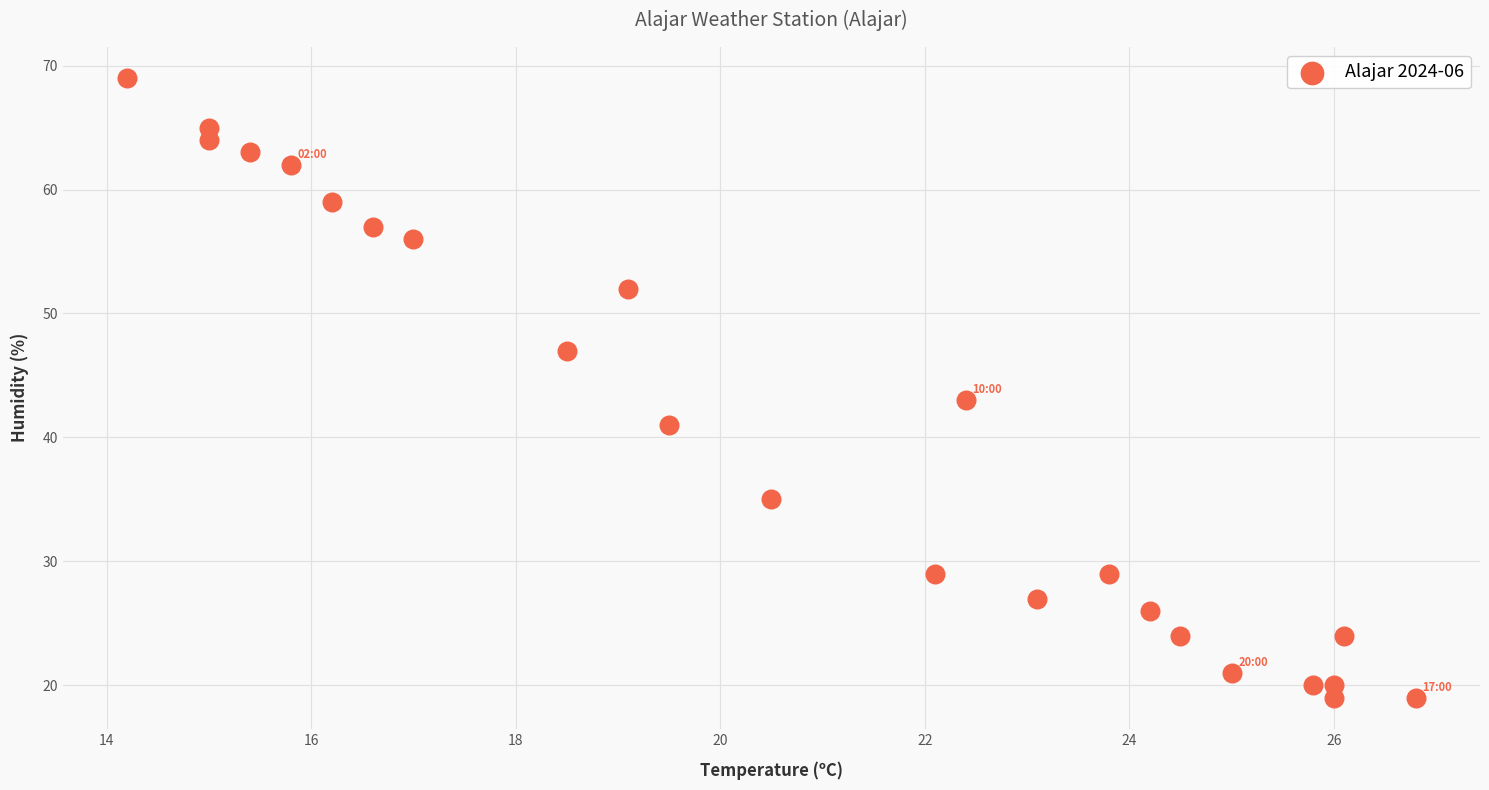

What is the range of Y values (max minus min)?

50